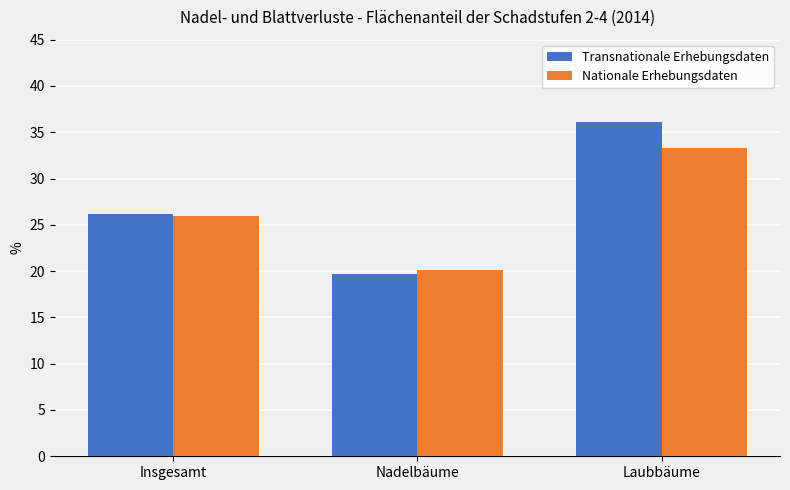

What is the difference between the maximum and second lowest values in the Nationale Erhebungsdaten series?

7.3